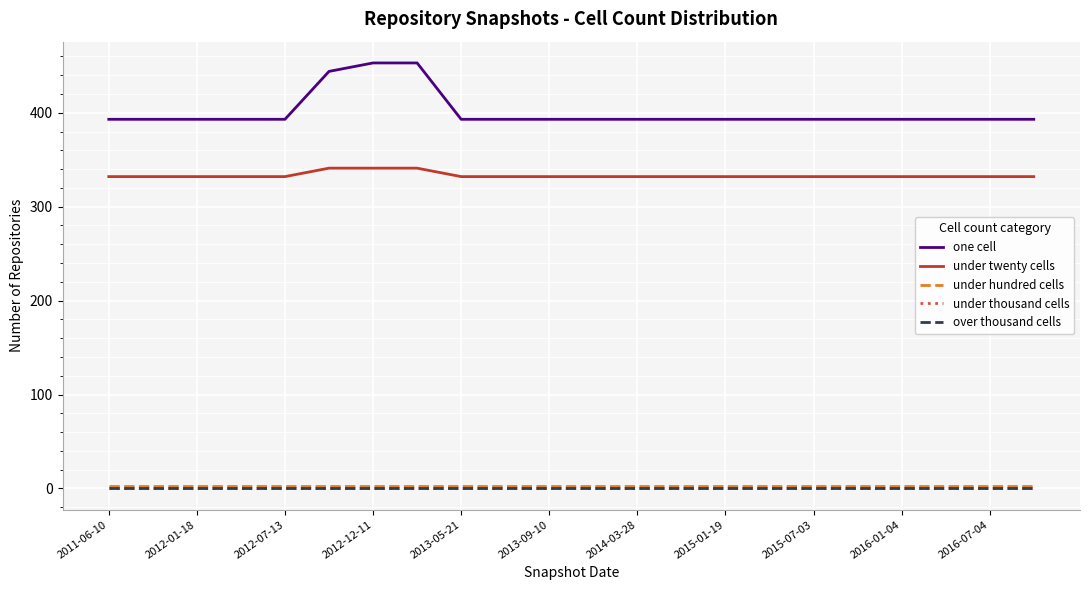

Does the chart display data point markers on the line(s)?

No